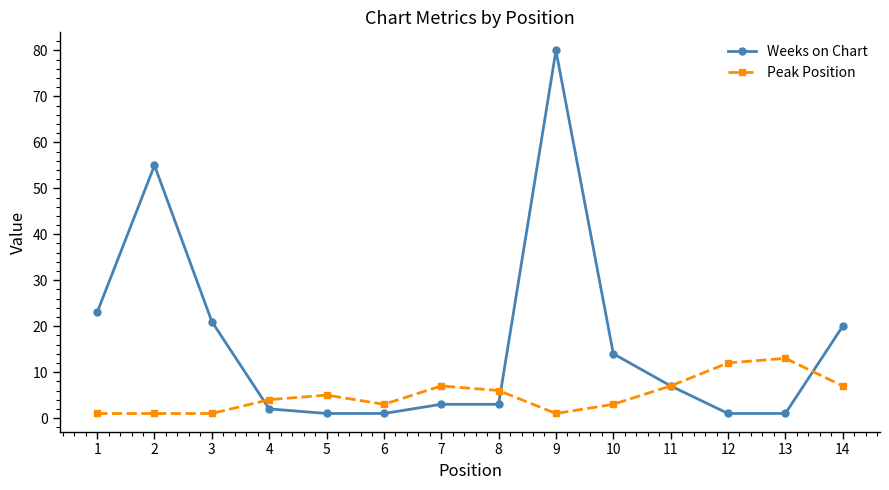

How many lines are shown in the chart?

2